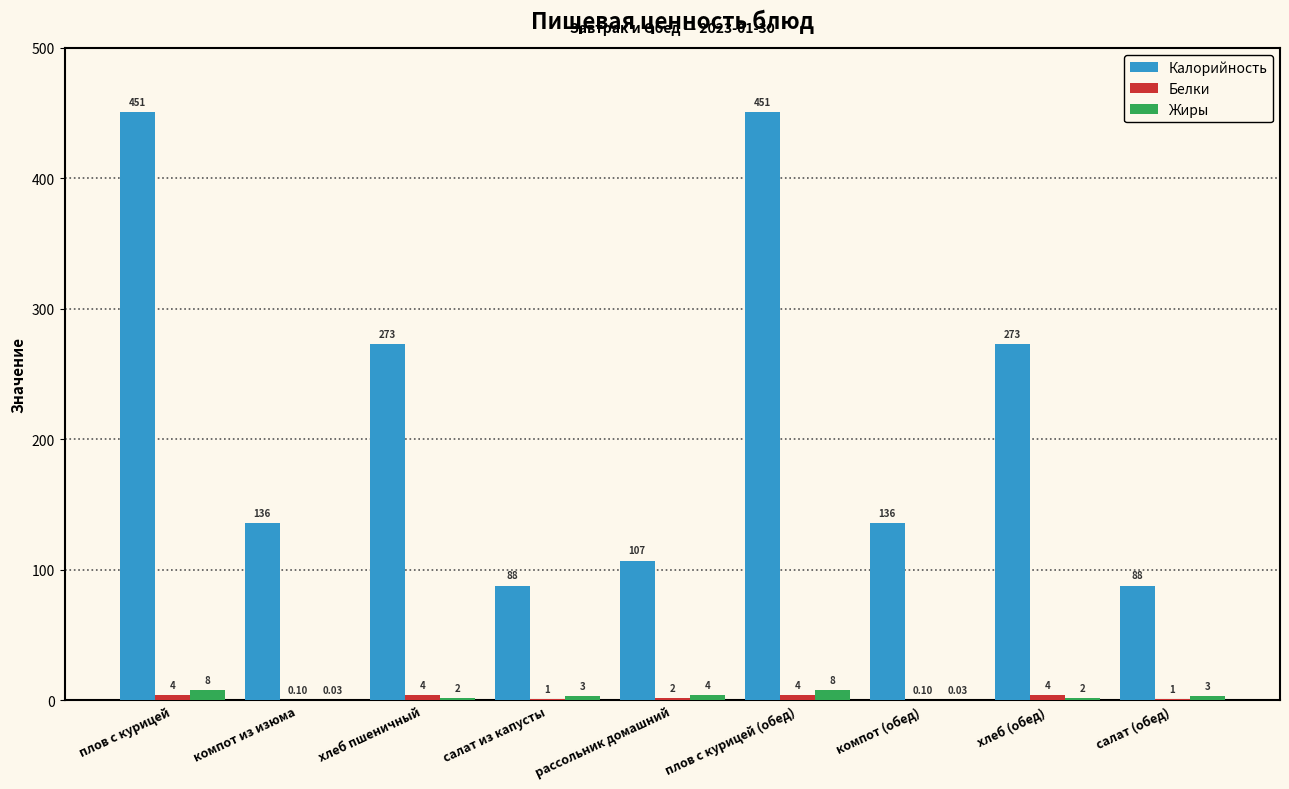

Is the value of Жиры at компот из изюма greater than the value of Калорийность at плов с курицей (обед)?

No